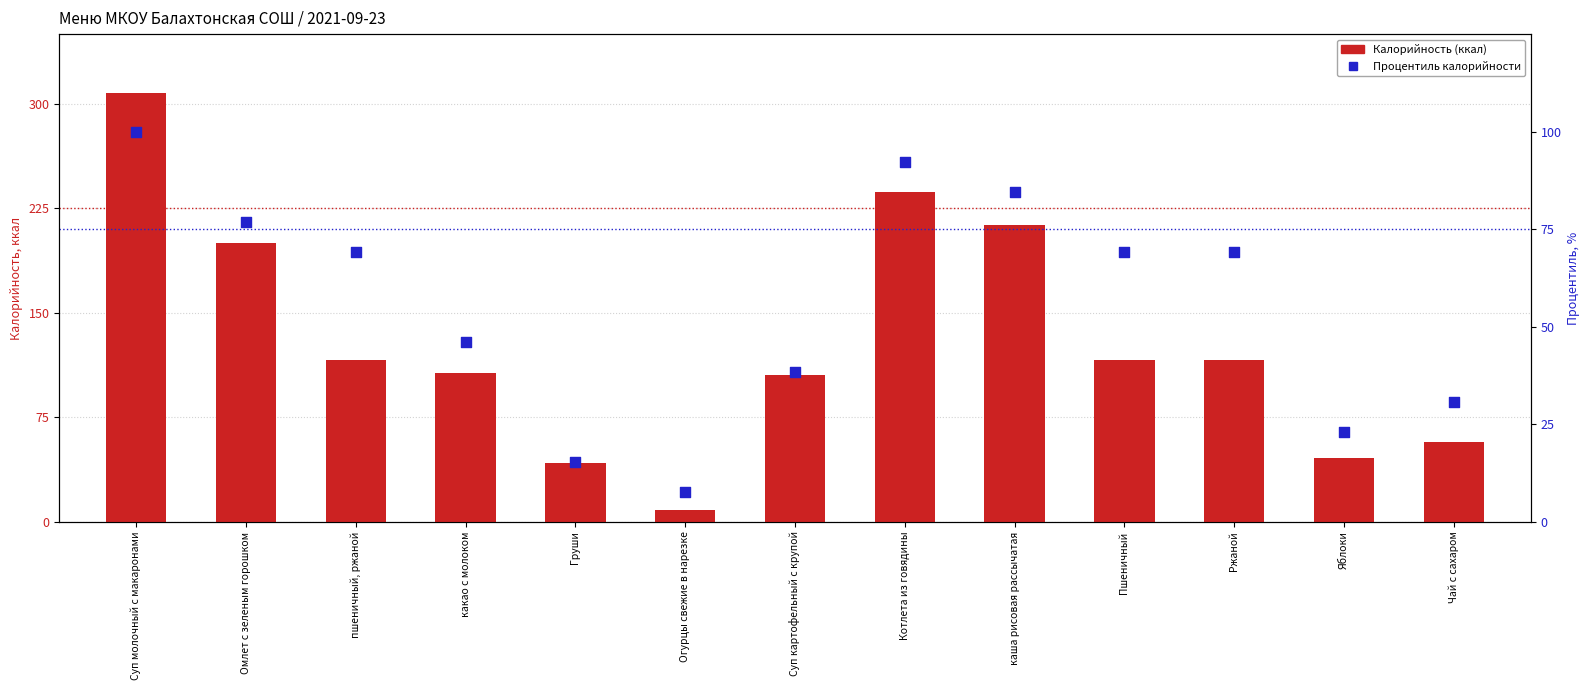

What are all the series names shown in the legend?

Калорийность (ккал), Процентиль калорийности